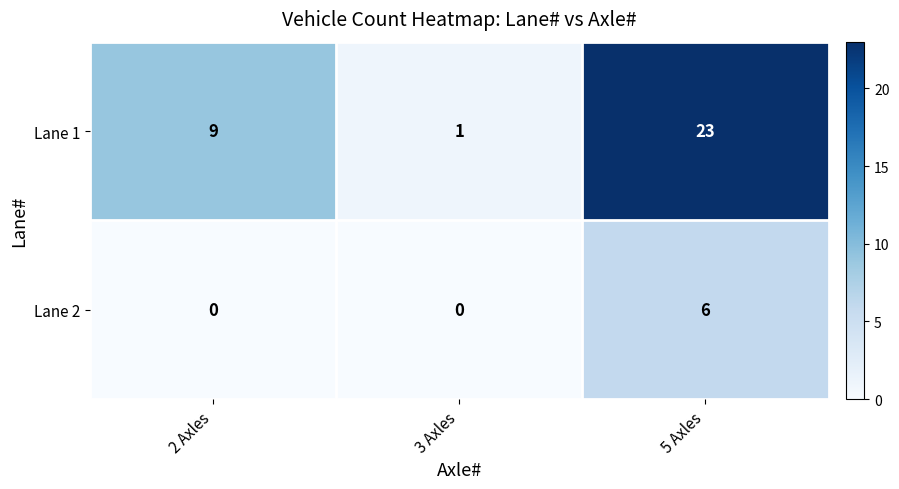

Count the number of categories in the chart.

3